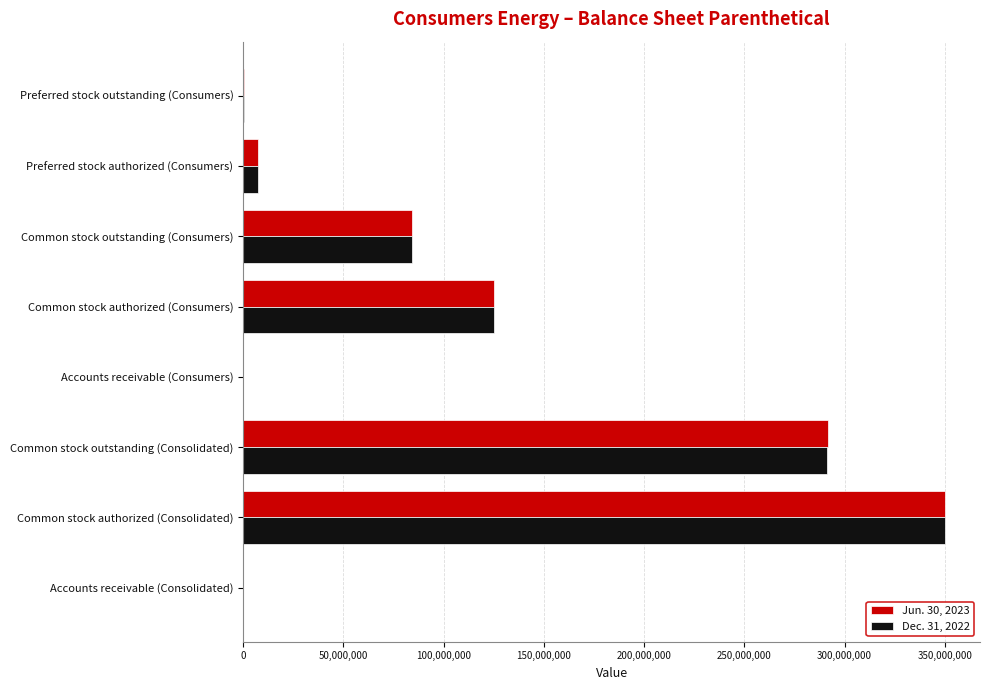

Is the value of Jun. 30, 2023 at Preferred stock authorized (Consumers) greater than the value of Dec. 31, 2022 at Common stock outstanding (Consolidated)?

No